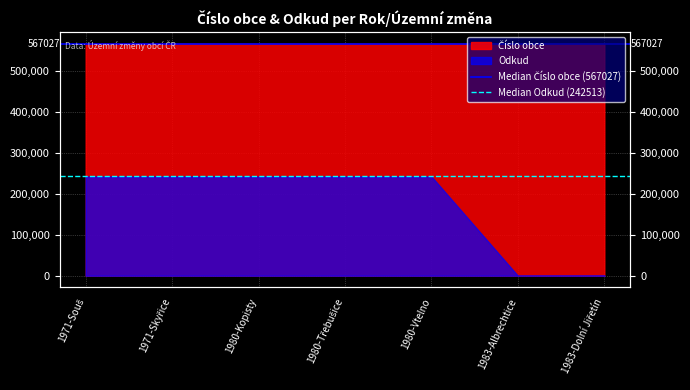

How many distinct data groups are displayed?

2